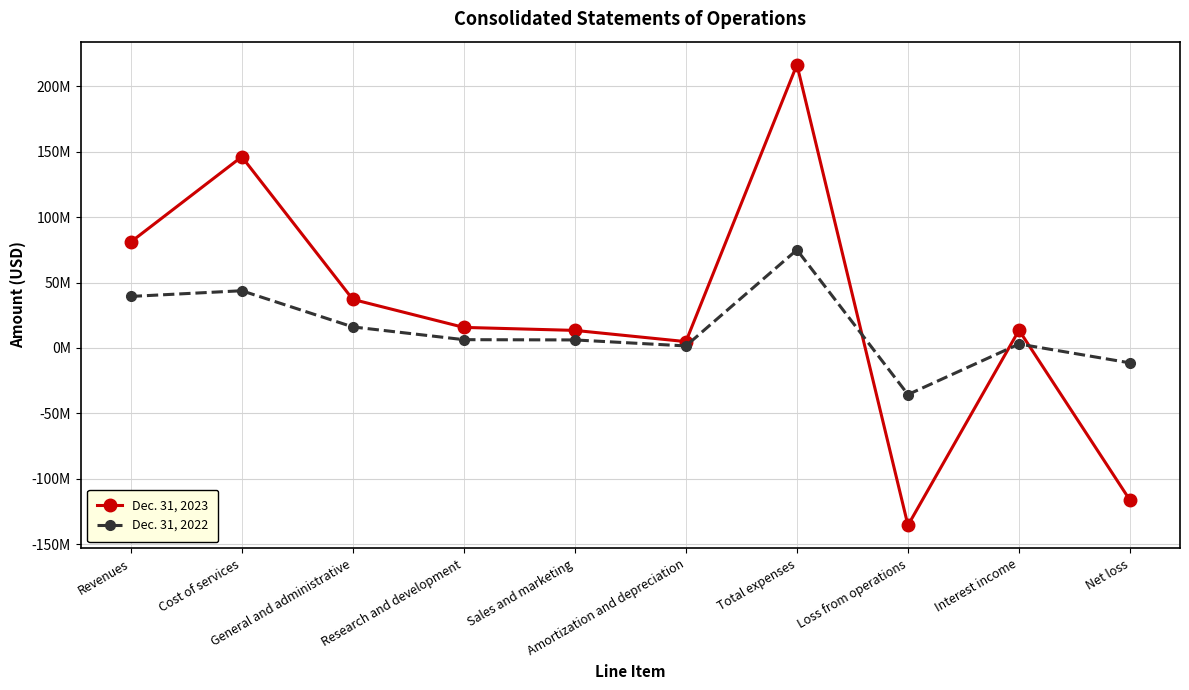

Read the Dec. 31, 2022 value at Revenues, to the nearest 100.

39384300